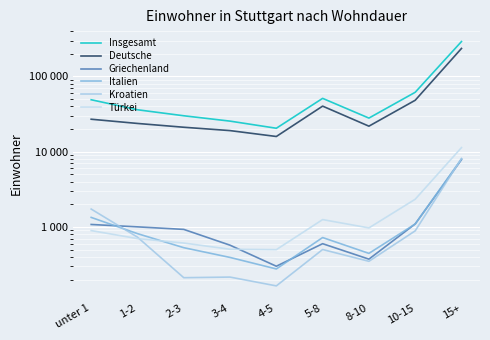

Between 3-4 and 5-8, which series saw the biggest shift?

Insgesamt